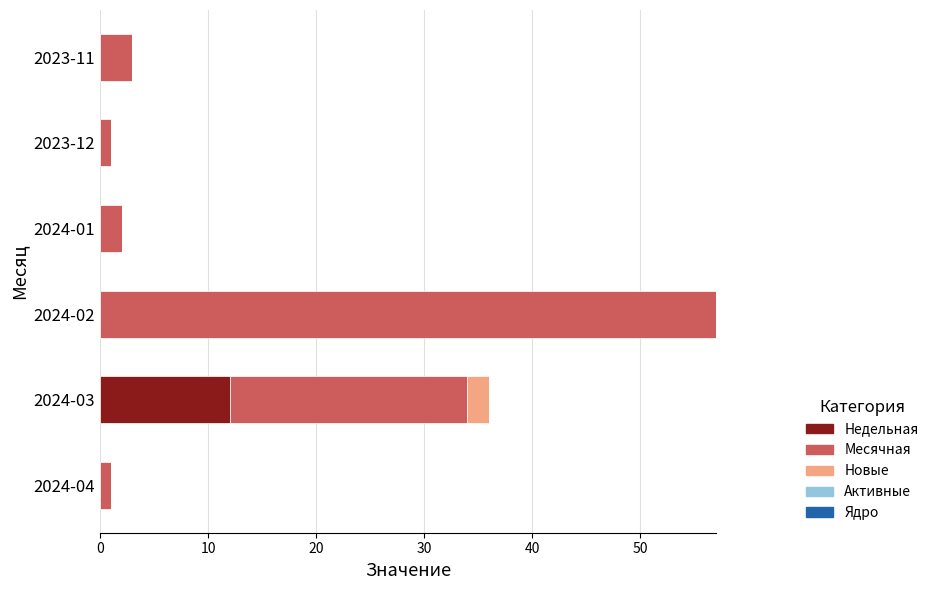

What is the sum of all Недельная values?

12